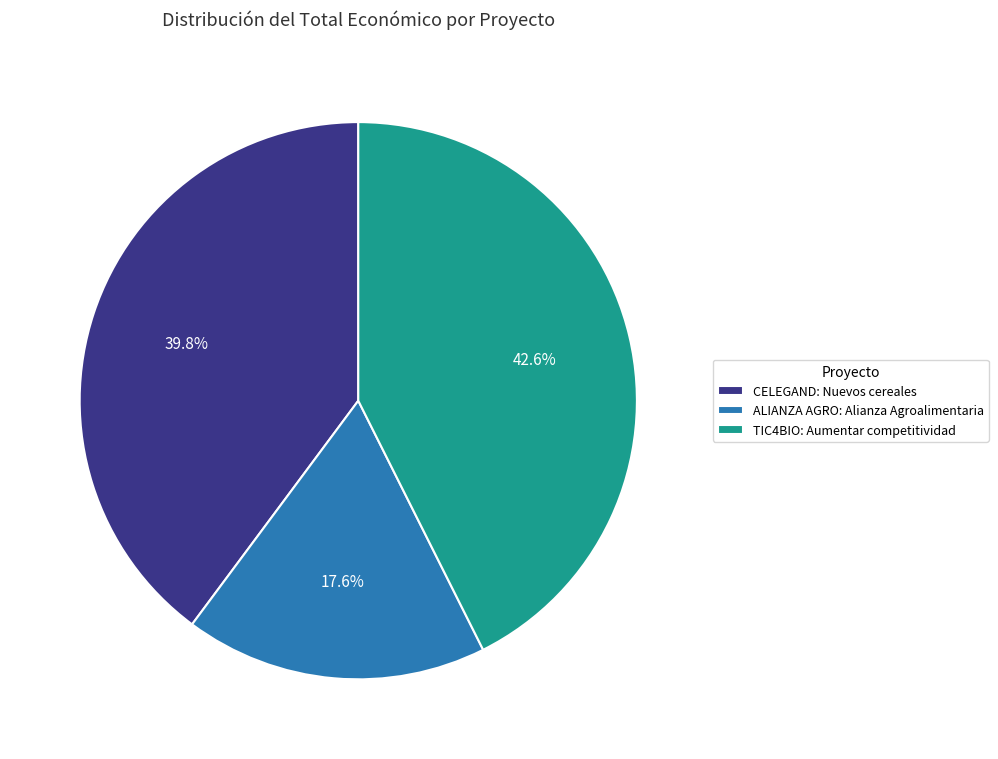

What is the ratio of the value at ALIANZA AGRO: Alianza Agroalimentaria to the value at TIC4BIO: Aumentar competitividad?

0.4